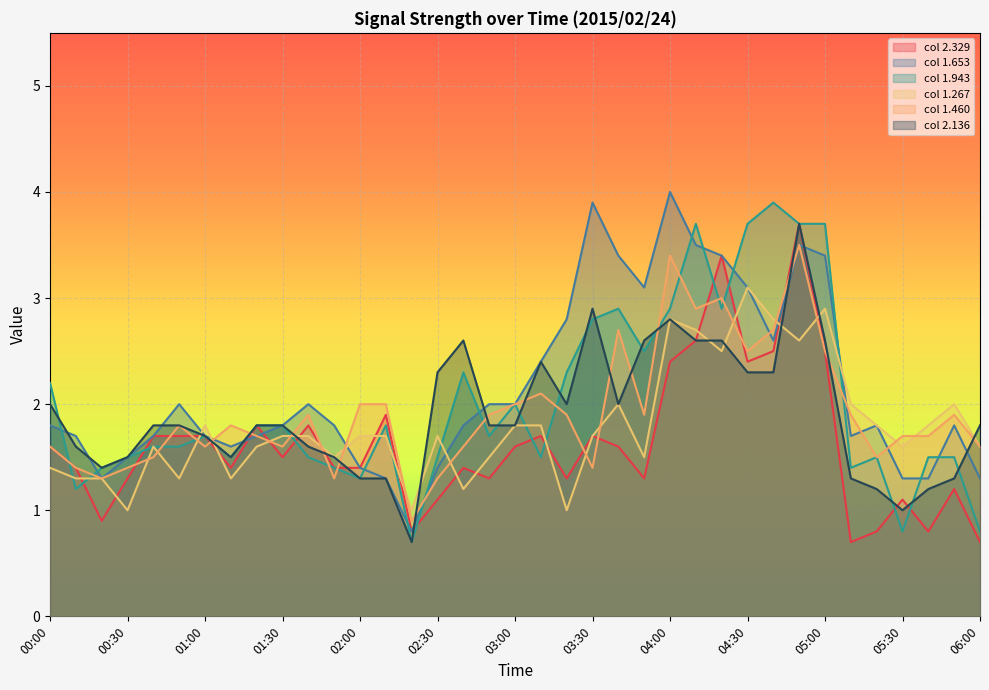

What is the value of the 2.136 point at the 17th from the left?

2.6